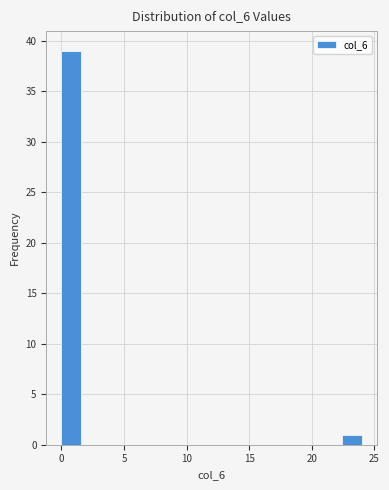

Read against the x-axis, roughly where is the centre of the tallest bar?

1.0